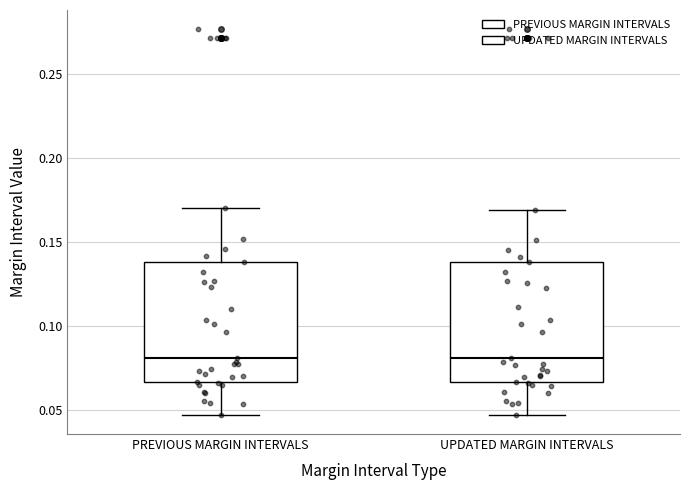

Where does the upper whisker of the box for PREVIOUS MARGIN INTERVALS end on the y-axis? The values are not printed on the chart, so give them approximately, as read against the axis.

0.170